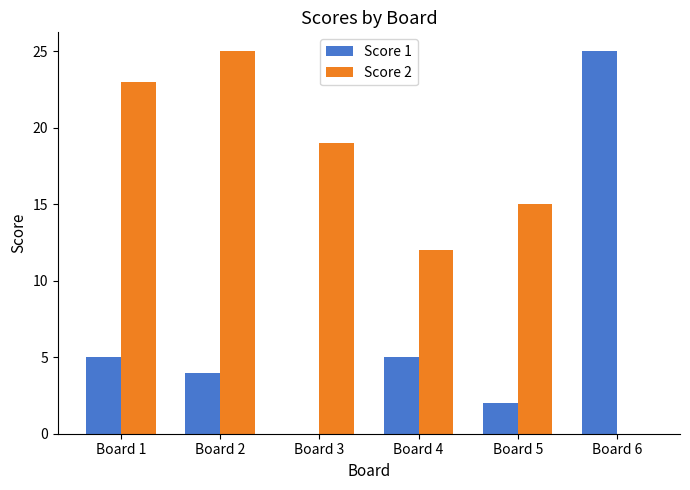

Which series has the largest total across all categories?

Score 2